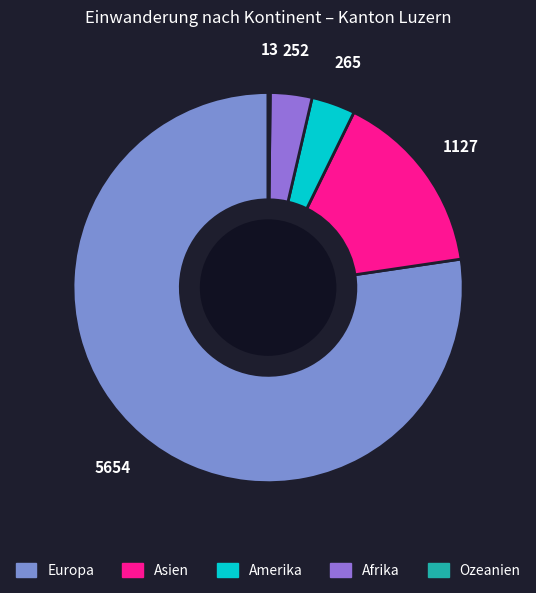

To the nearest percent, what is the combined percentage of Europa and Amerika?

81%